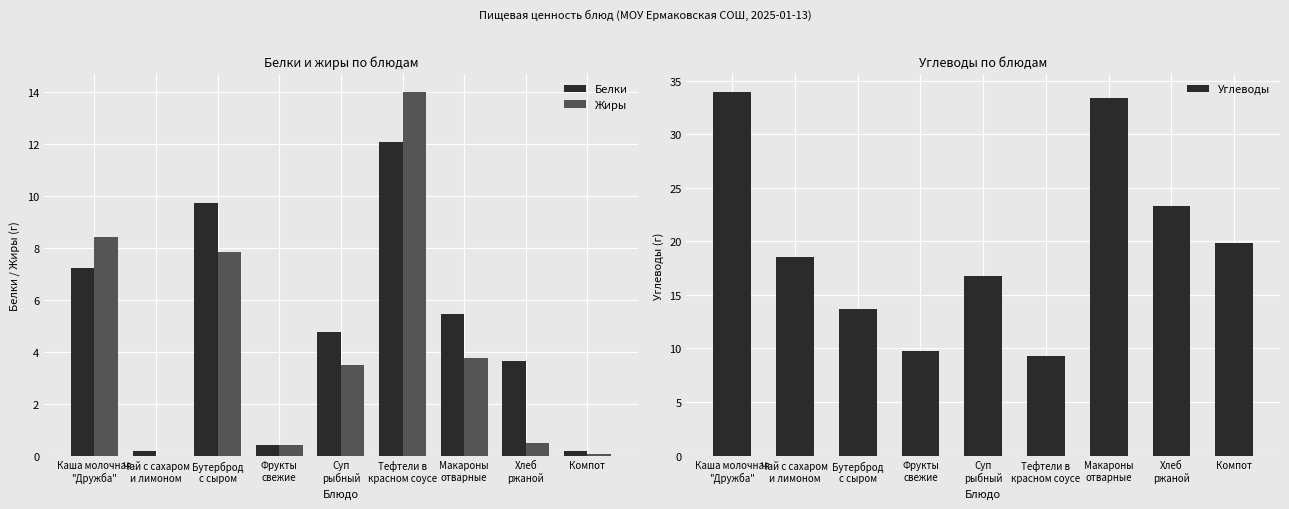

Which series has the largest range (max minus min)?

Углеводы